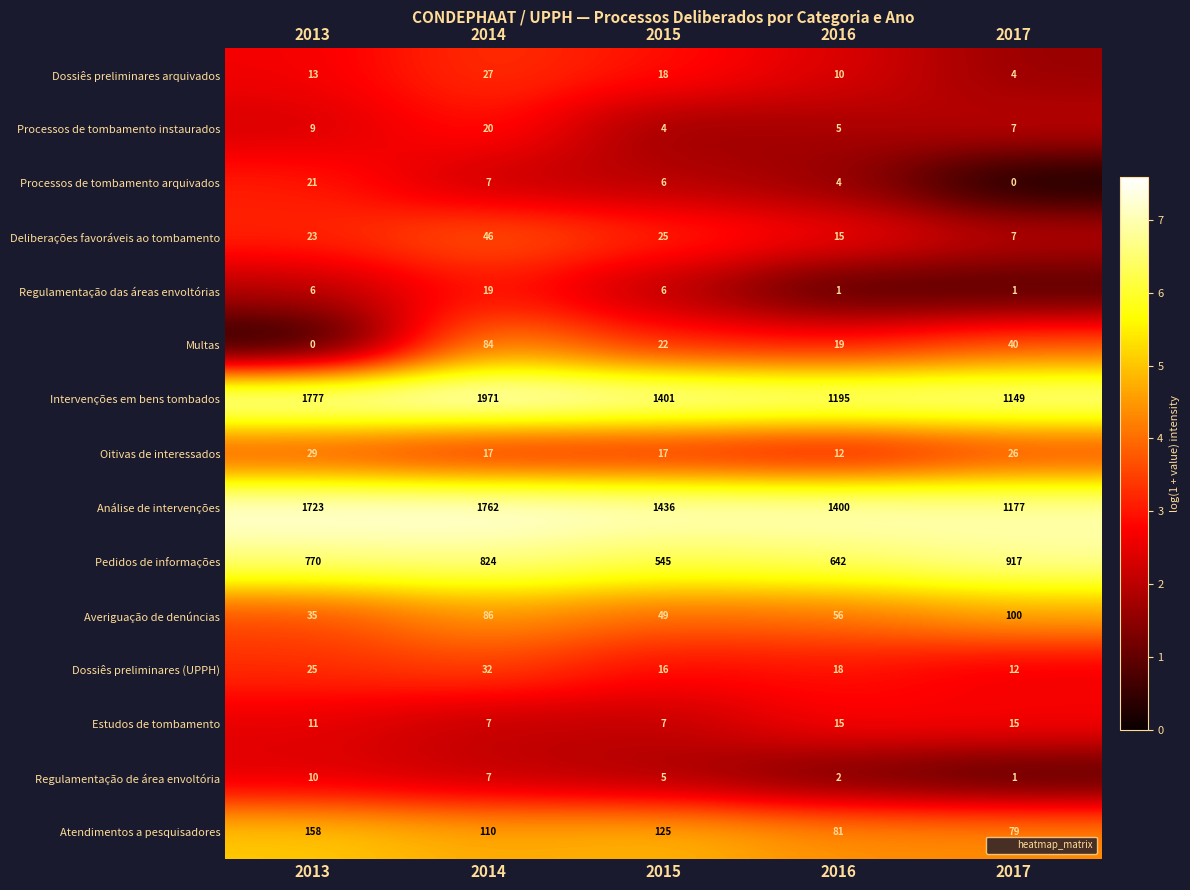

At which category is the sum across all series the highest?

2014